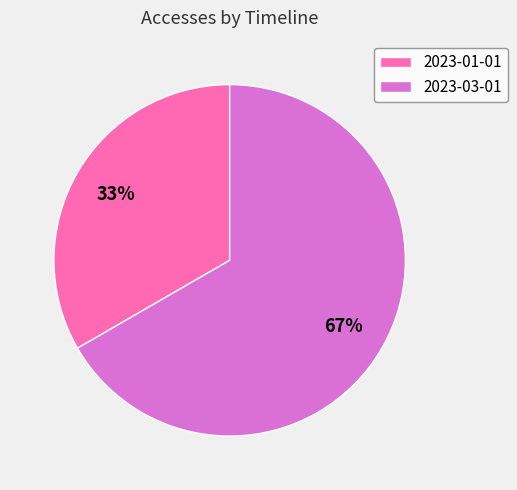

Count the number of slices in the pie.

2